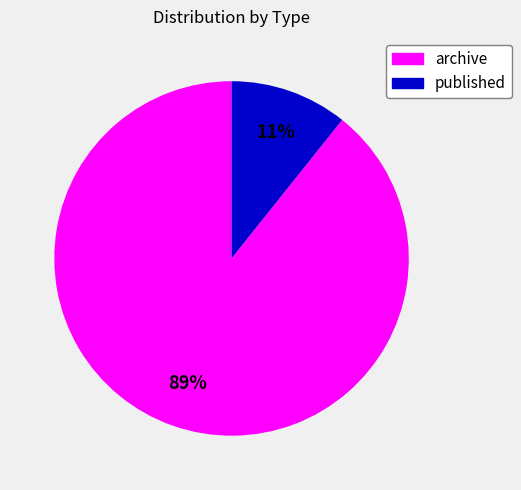

Is the sum of published and archive greater than half?

Yes